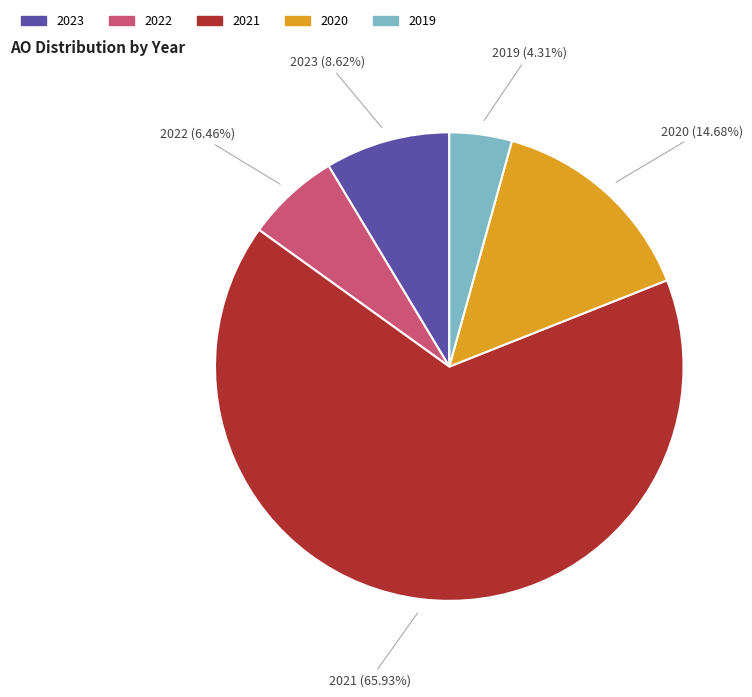

How many slices are in this pie chart?

5